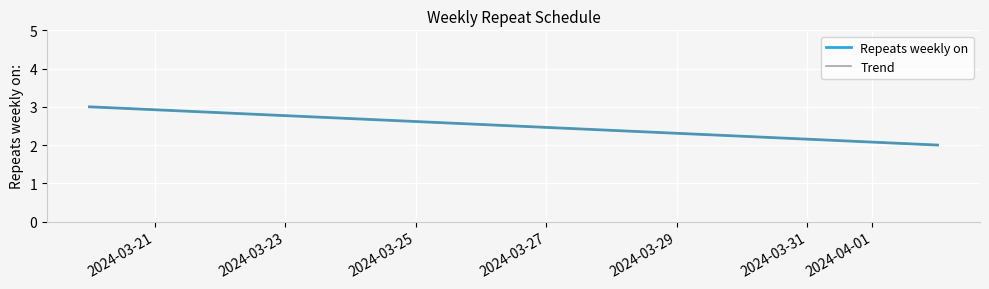

List the series in order of their peak value, highest first.

Repeats weekly on, Trend